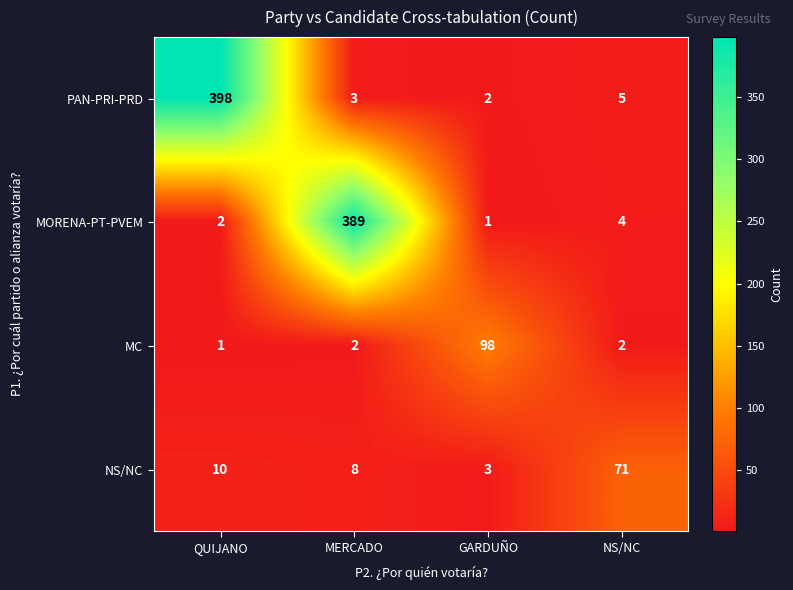

What is the difference between the maximum and minimum values in the NS/NC series?

68